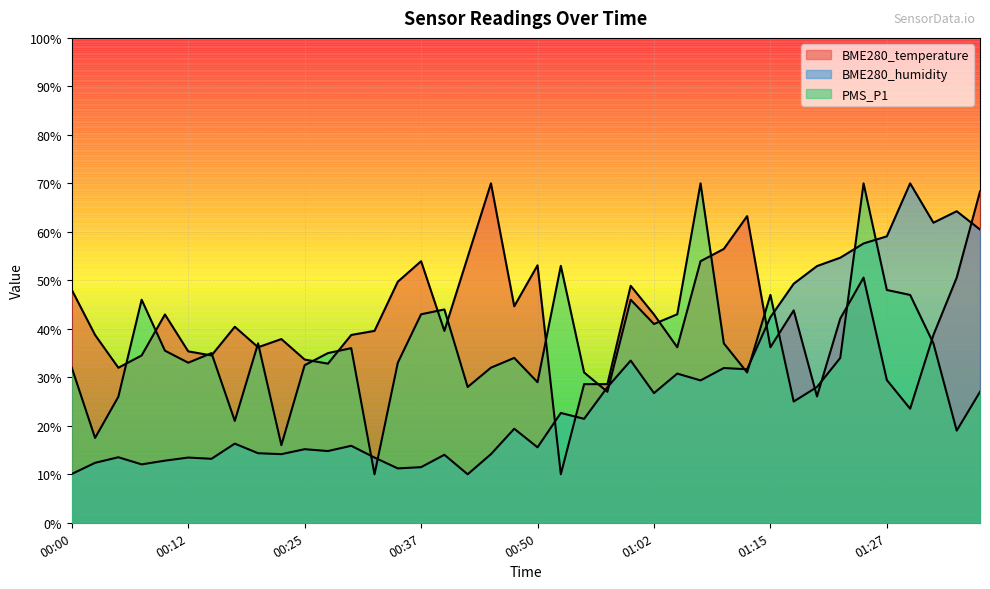

At which category does BME280_humidity reach its first local peak?

00:05